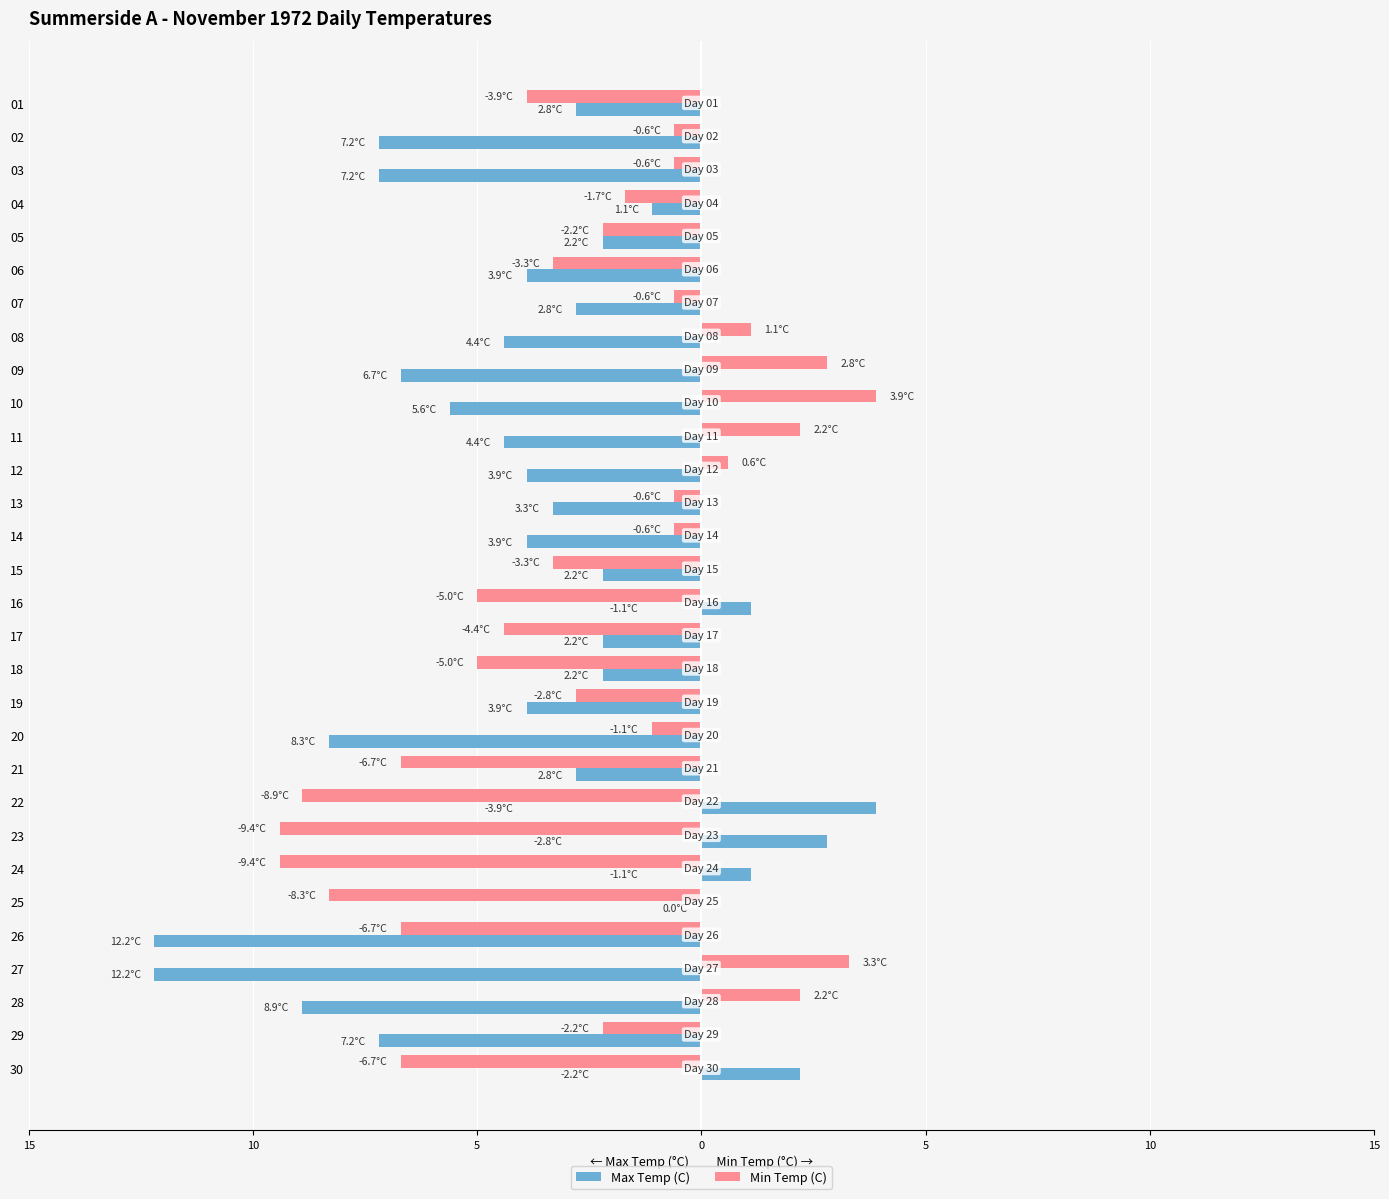

What are all the series names shown in the legend?

Max Temp (C), Min Temp (C)